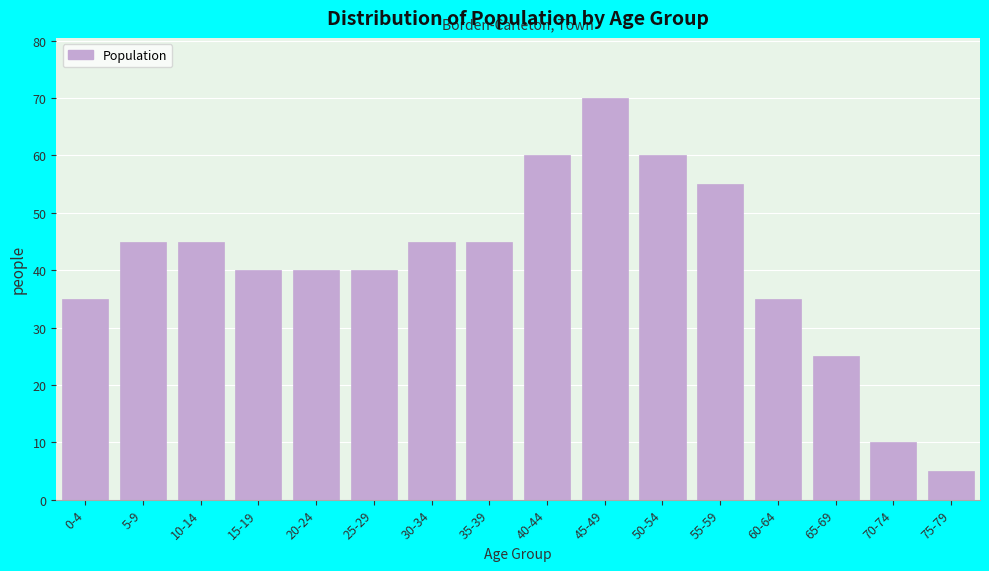

Reading left to right, transcribe all the data shown in this chart.

0-4=35	5-9=45	10-14=45	15-19=40	20-24=40	25-29=40	30-34=45	35-39=45	40-44=60	45-49=70	50-54=60	55-59=55	60-64=35	65-69=25	70-74=10	75-79=5